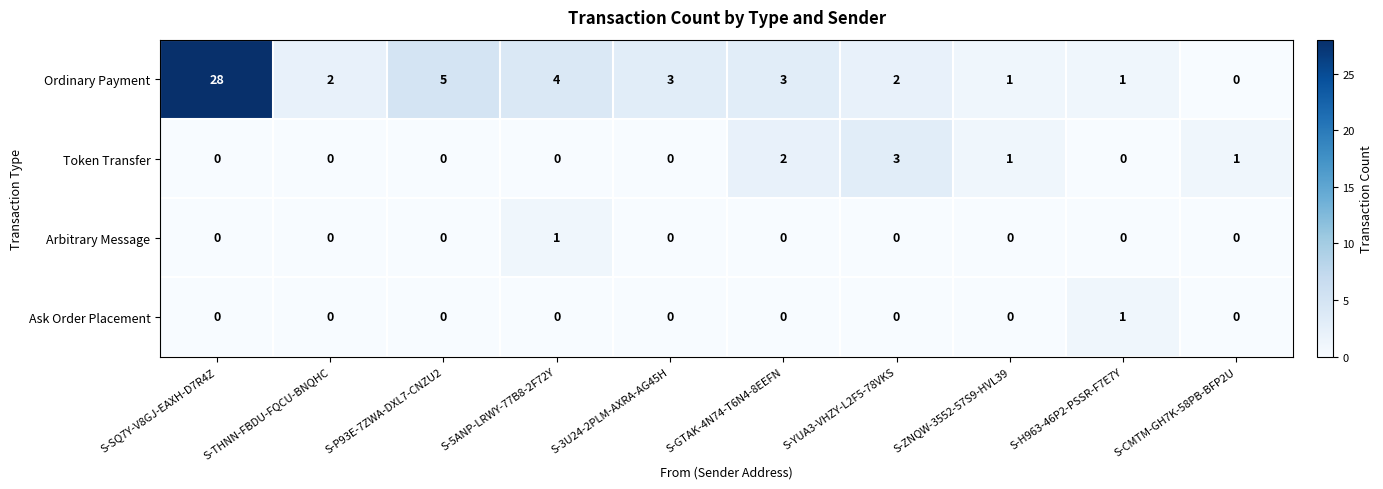

What is the sum of all Token Transfer values?

7